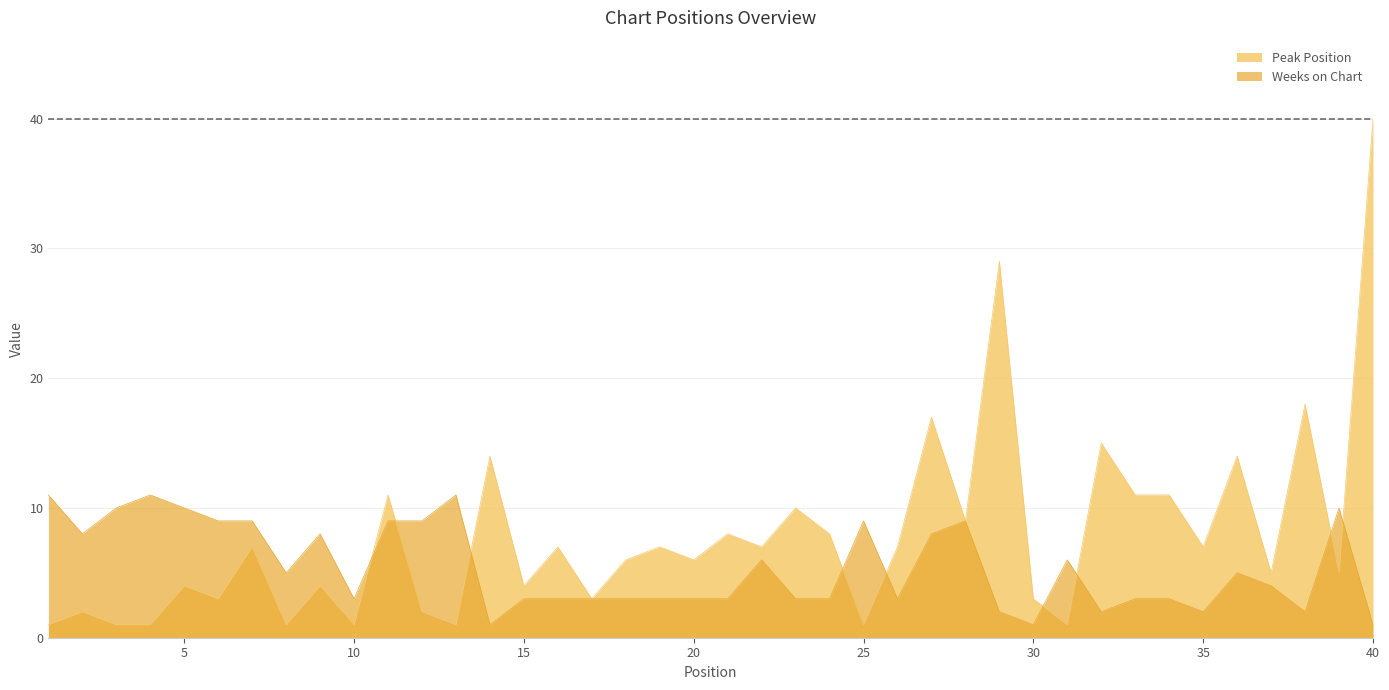

Between 3 and 33, which series saw the biggest shift?

Peak Position